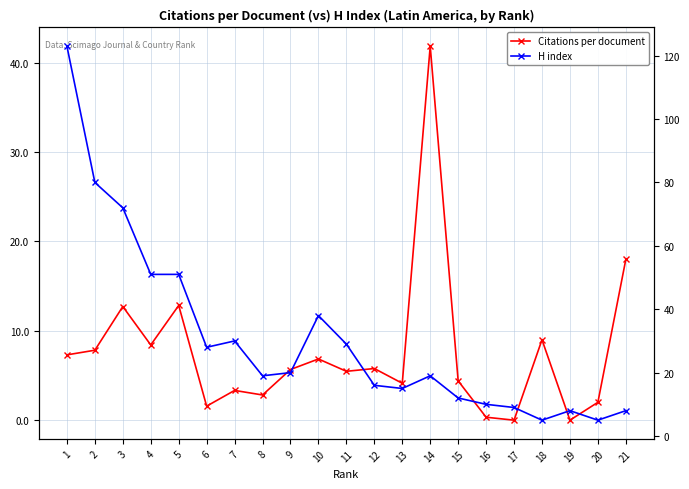

Is it true that H index equals 14.2 at 17?

False